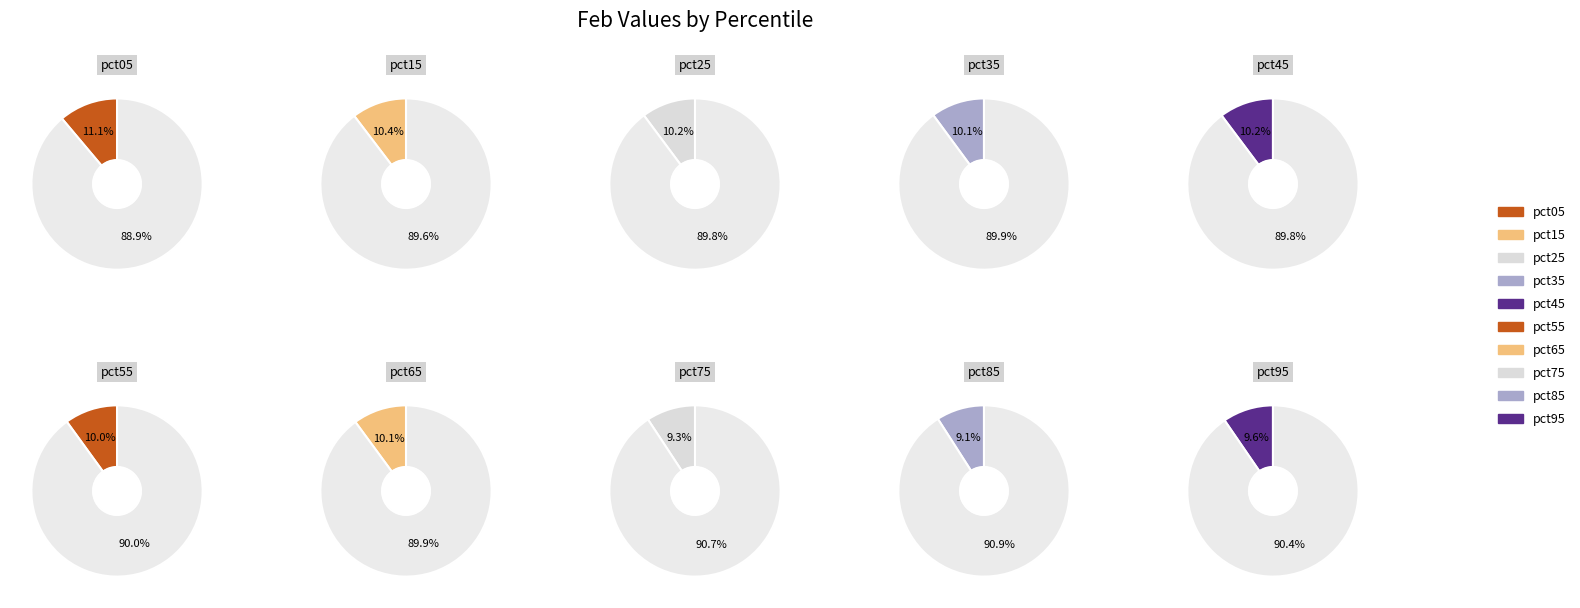

To the nearest percent, what is the average slice percentage?

10%